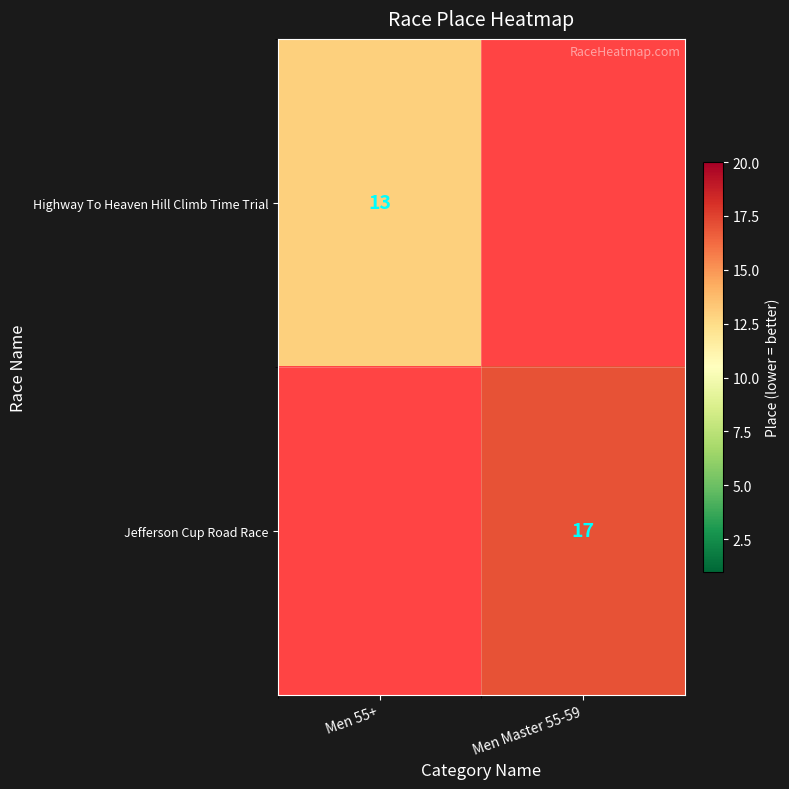

The Highway To Heaven Hill Climb Time Trial series shows 13 at Men 55+. True or false?

True